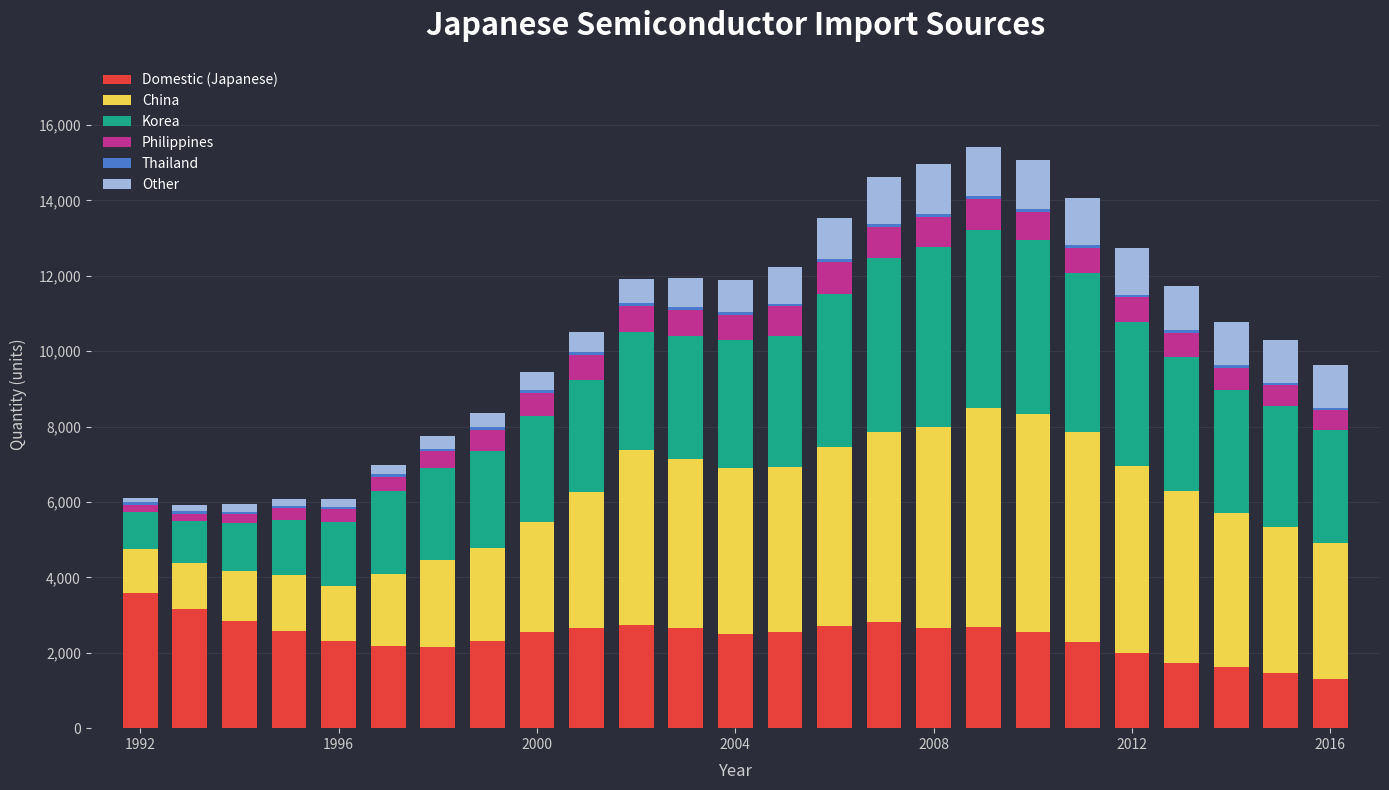

What is the highest value of the Domestic (Japanese) series?

3591